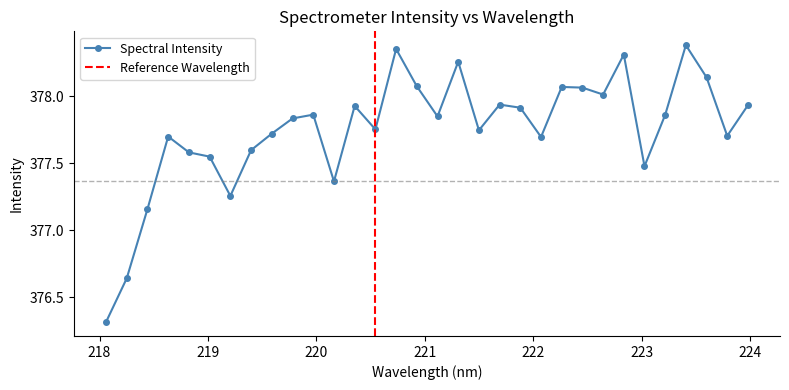

Read the value at 219.0156.

377.6